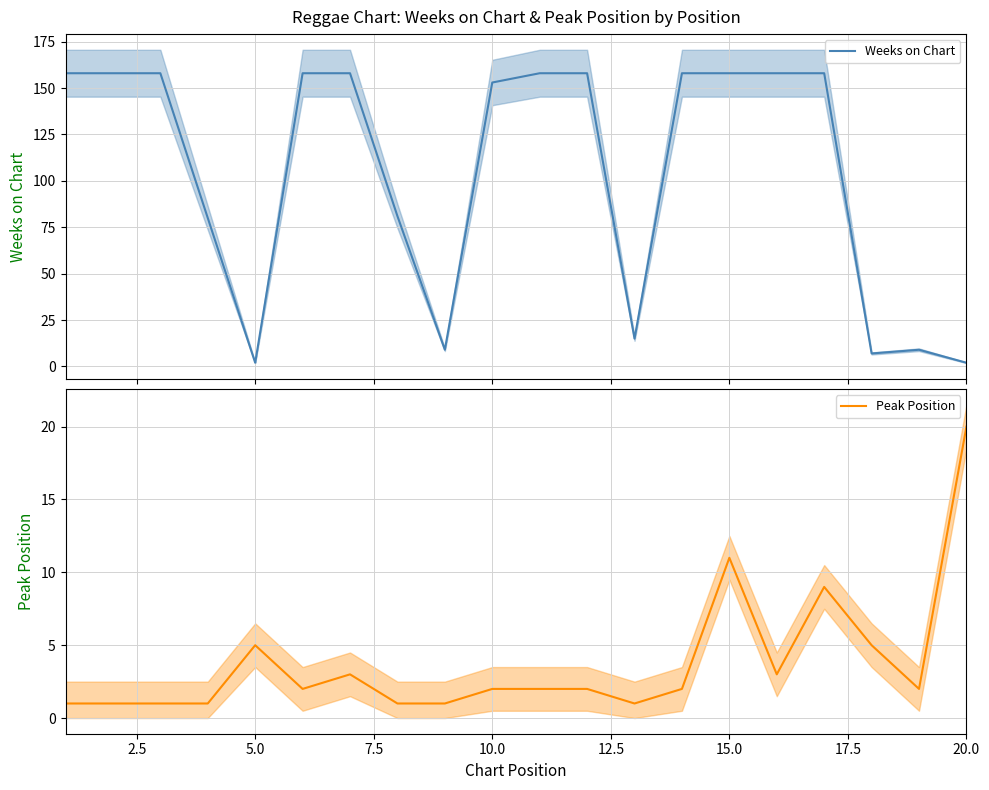

Does the chart have visible grid lines?

Yes